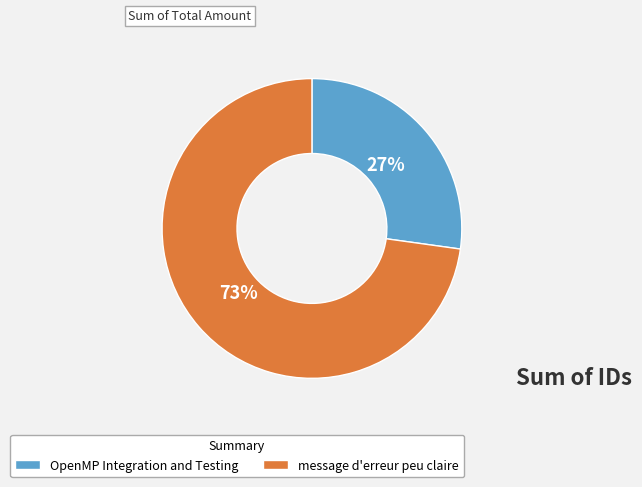

What is the largest slice in the pie chart?

message d'erreur peu claire